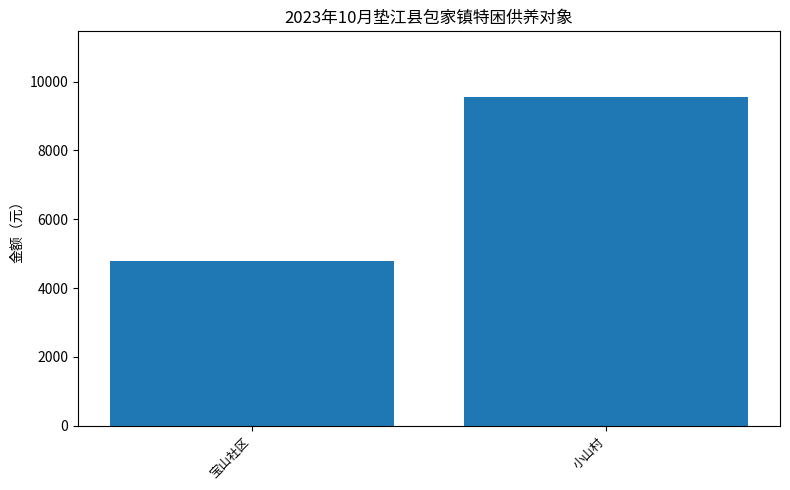

What is the sum of all values?

14325